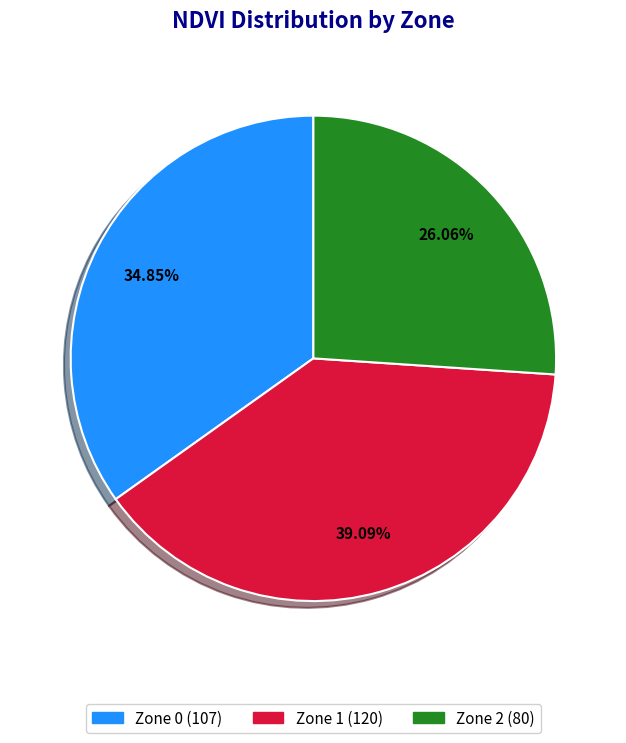

Which category has the biggest portion of the pie?

Zone 1